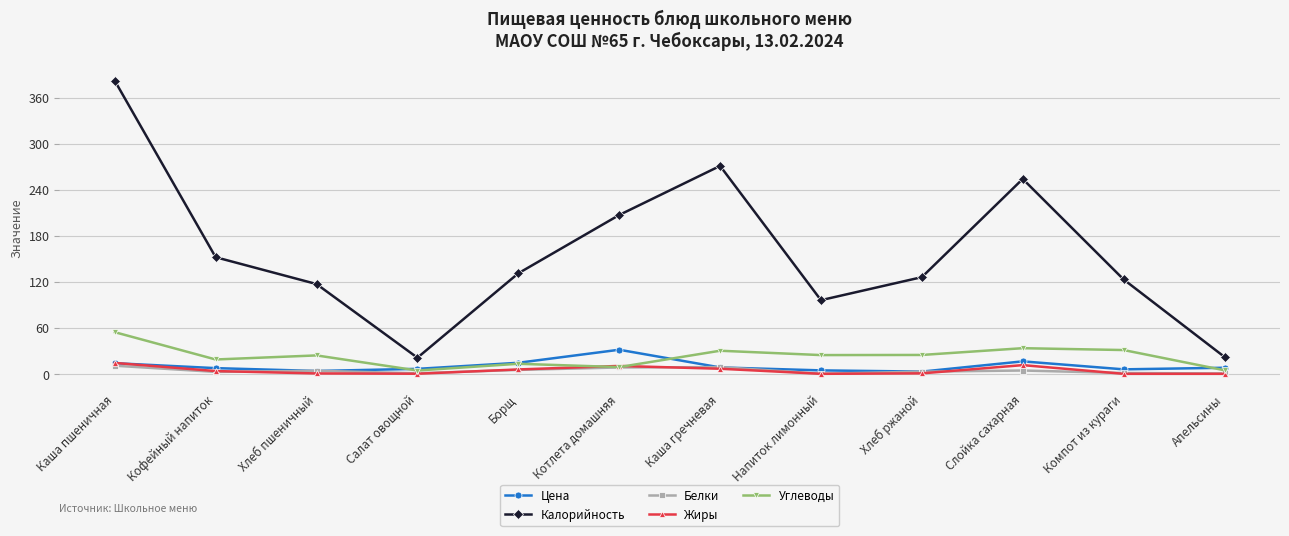

What is the spread (max minus min) of values at Каша пшеничная?

371.4